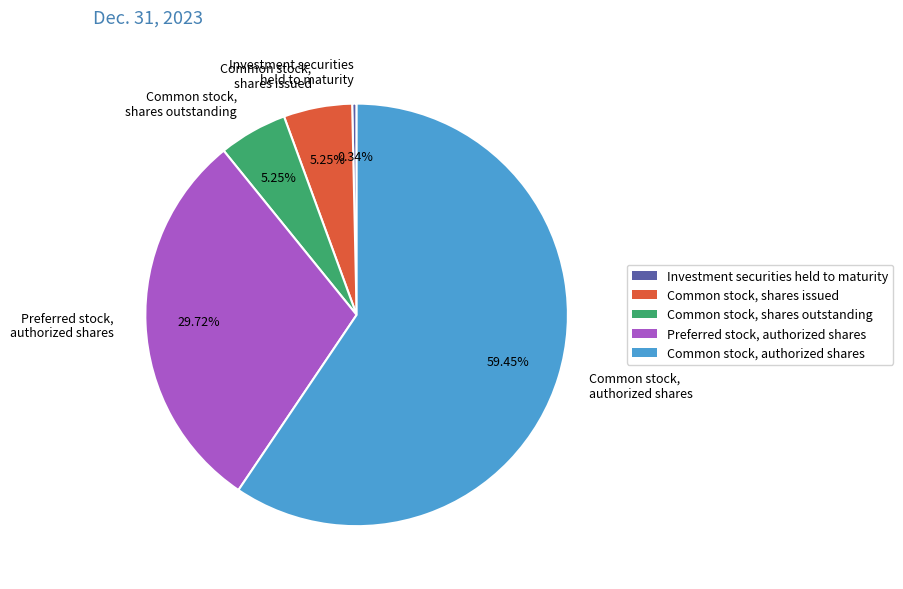

To the nearest percent, what is the difference between the Investment securities held to maturity and Preferred stock, authorized shares slice percentages?

29%